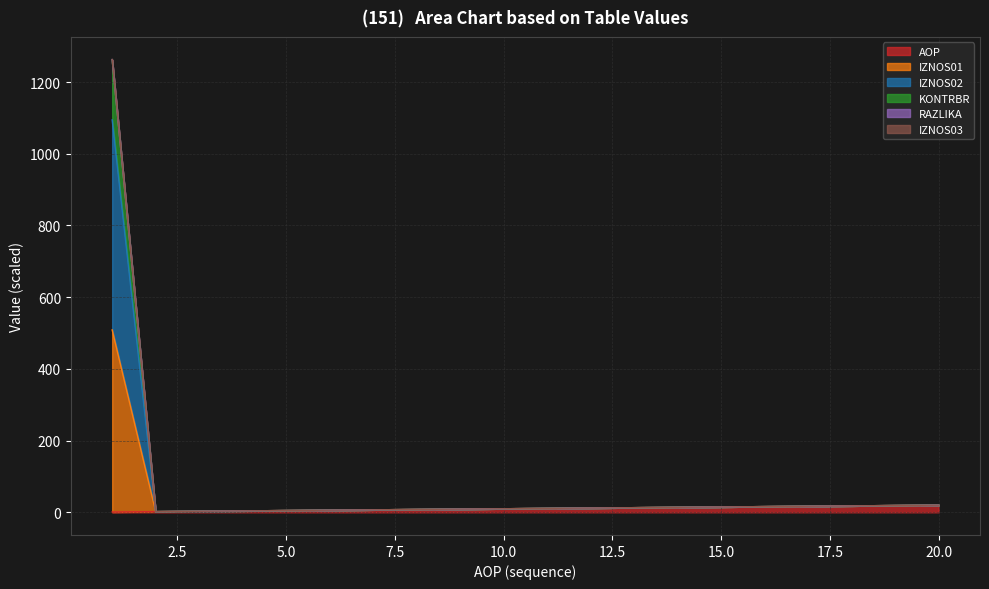

Does the chart have visible grid lines?

Yes